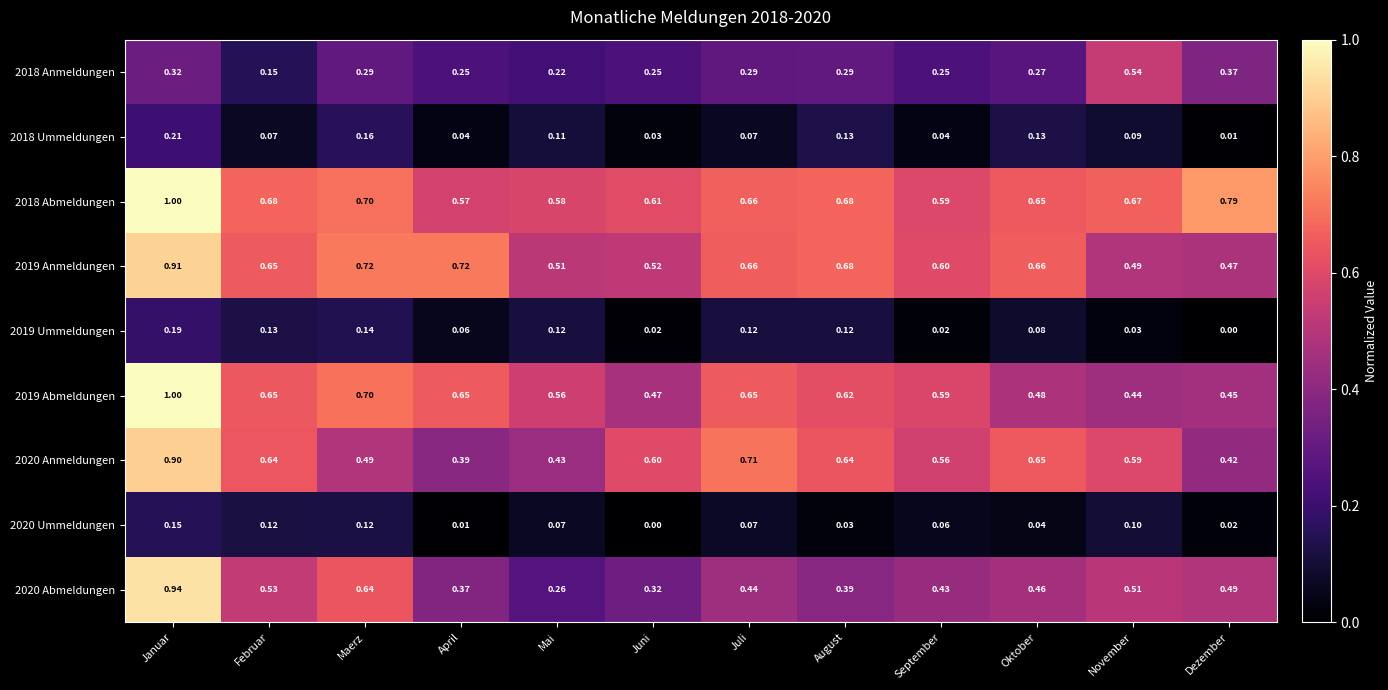

At which label is 2018 Abmeldungen closest to 0?

April